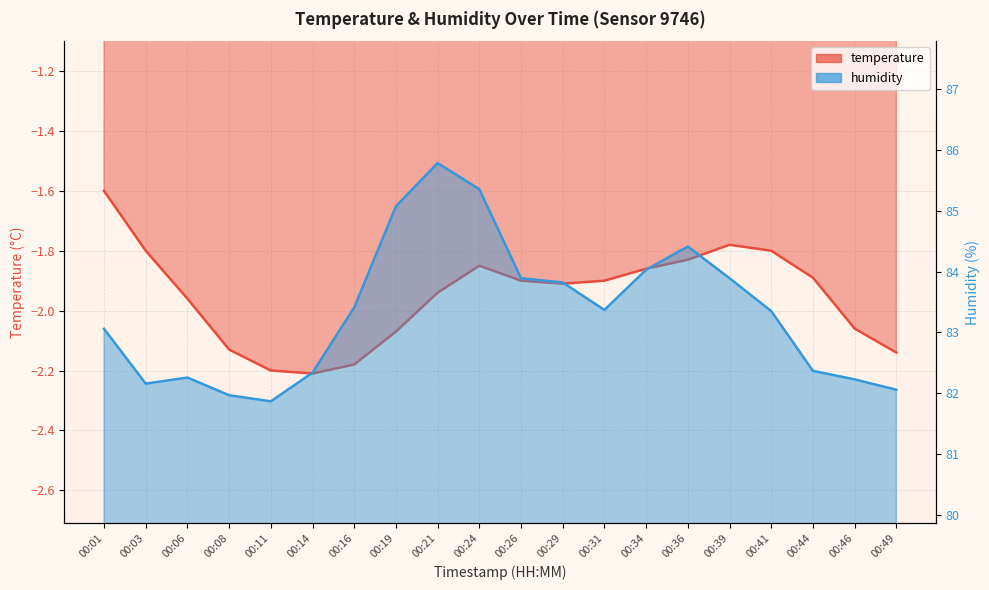

At how many categories does at least one series exceed 65?

20